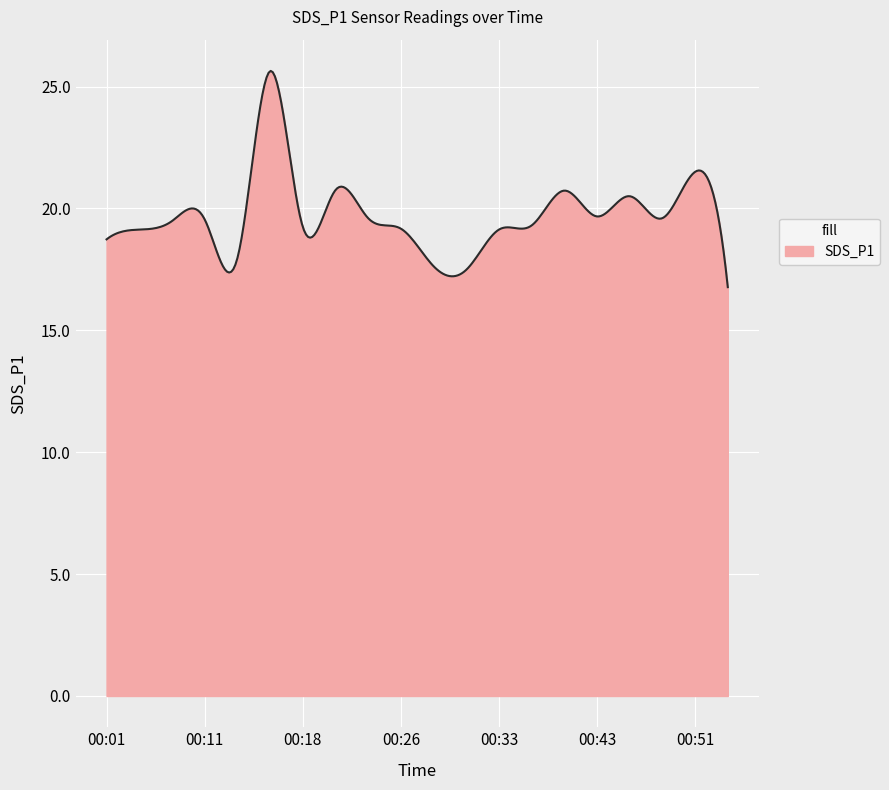

What is the difference between the maximum and minimum values?

8.9